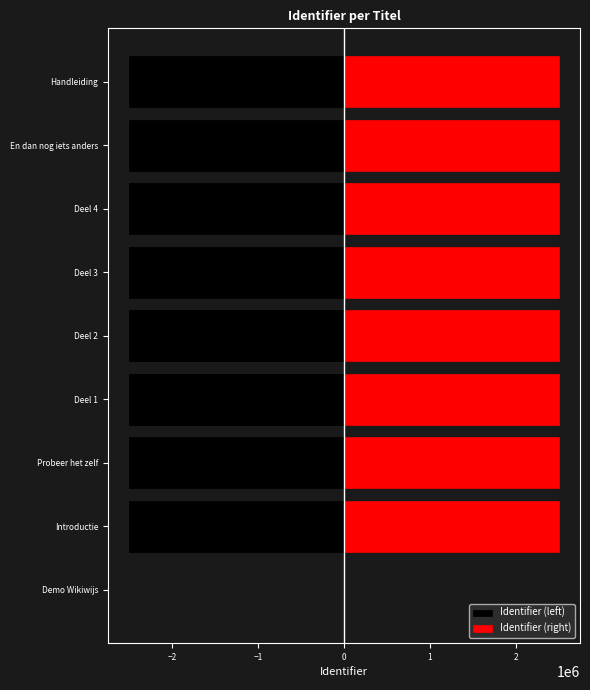

List the series in order of their peak value, highest first.

Identifier (right), Identifier (left)